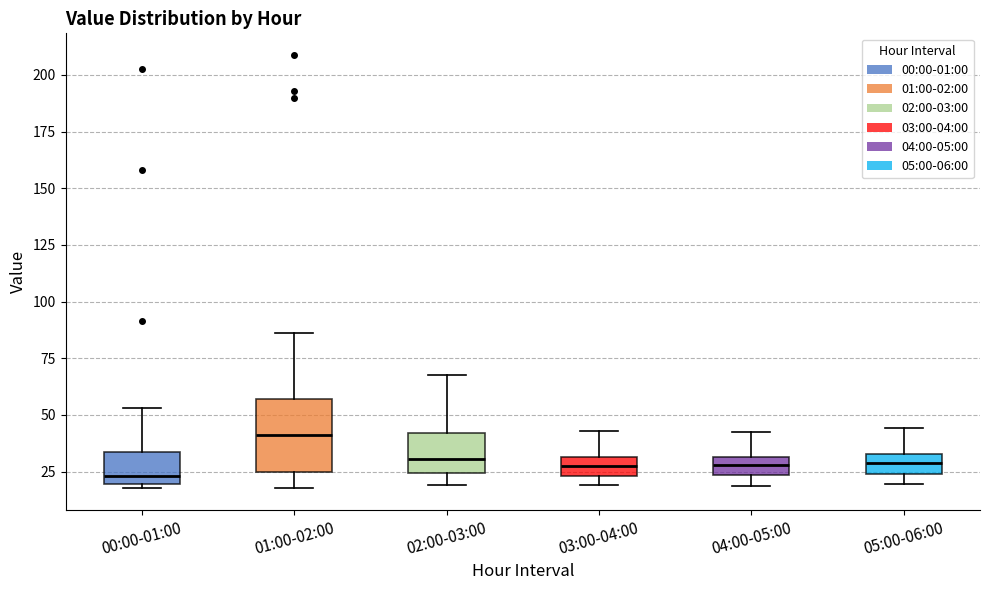

Reading left to right, transcribe this box plot: for each box, give where its median line is, the range the box spans, and where its two whiskers end, as read against the y-axis. The values are not printed on the chart, so give them approximately, as read against the axis.

00:00-01:00: median 25, box 20 to 35, whiskers 20 (just below the box's lower edge) to 55
01:00-02:00: median 40, box 25 to 55, whiskers 20 to 85
02:00-03:00: median 30, box 25 to 40, whiskers 20 to 70
03:00-04:00: median 25 (inside the box), box 25 to 30, whiskers 20 to 45
04:00-05:00: median 30 (inside the box), box 25 to 30, whiskers 20 to 40
05:00-06:00: median 30, box 25 to 35, whiskers 20 to 45